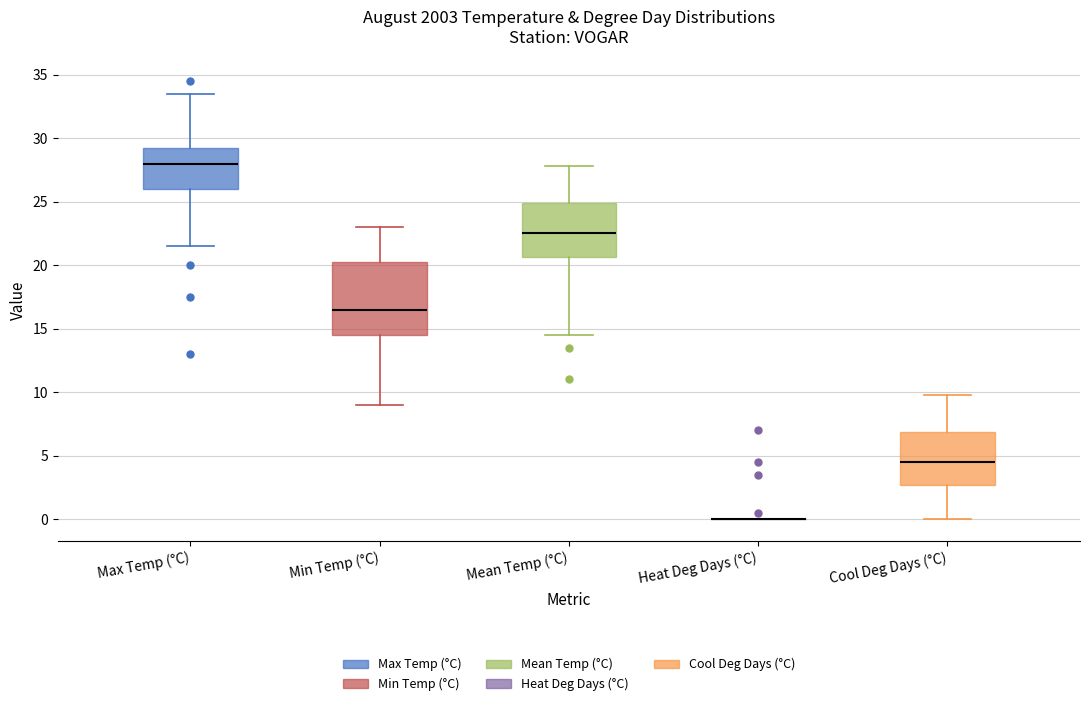

Reading left to right, read every box against the y-axis: the position of its median line, the range the box covers, and the ends of its whiskers. The values are not printed on the chart, so give them approximately, as read against the axis.

Max Temp (°C): median 28.0, box 26.0 to 29.5, whiskers 21.5 to 33.5
Min Temp (°C): median 16.5, box 14.5 to 20.5, whiskers 9.0 to 23.0
Mean Temp (°C): median 22.5, box 20.5 to 25.0, whiskers 14.5 to 28.0
Heat Deg Days (°C): box collapsed to a line at 0.0, whiskers 0.0 to 0.0
Cool Deg Days (°C): median 4.5, box 2.5 to 7.0, whiskers 0.0 to 10.0